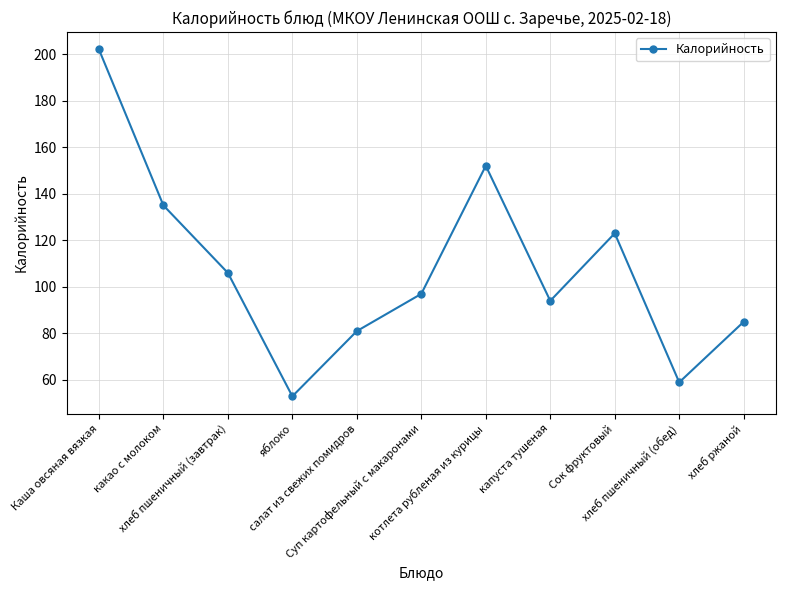

Reading right to left, what are all the values shown in this chart?

85	59	123	94	152	97	81	53	106	135	202